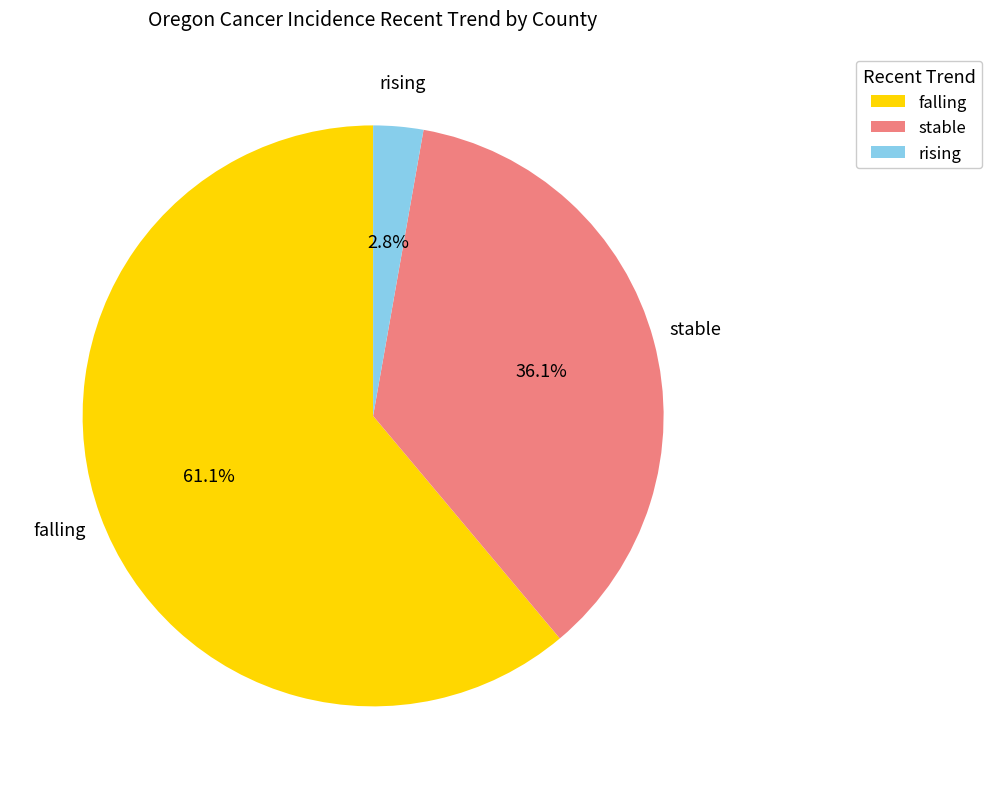

To the nearest percent, what portion does stable represent?

36%